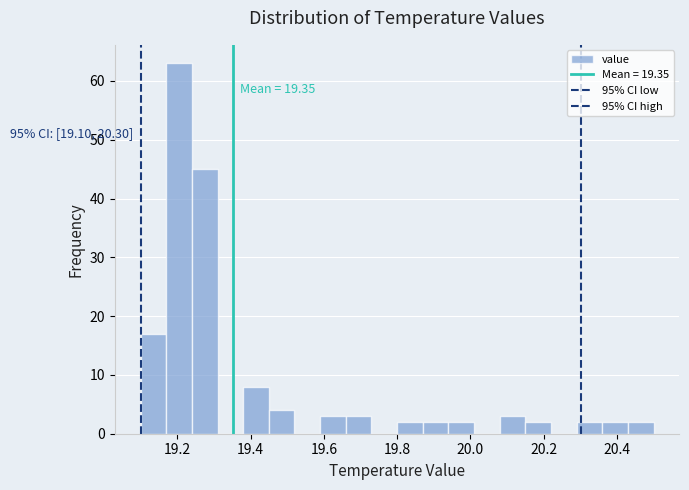

Around what value on the x-axis is the tallest bar? Give the approximate position of its centre, as read against the axis.

19.20